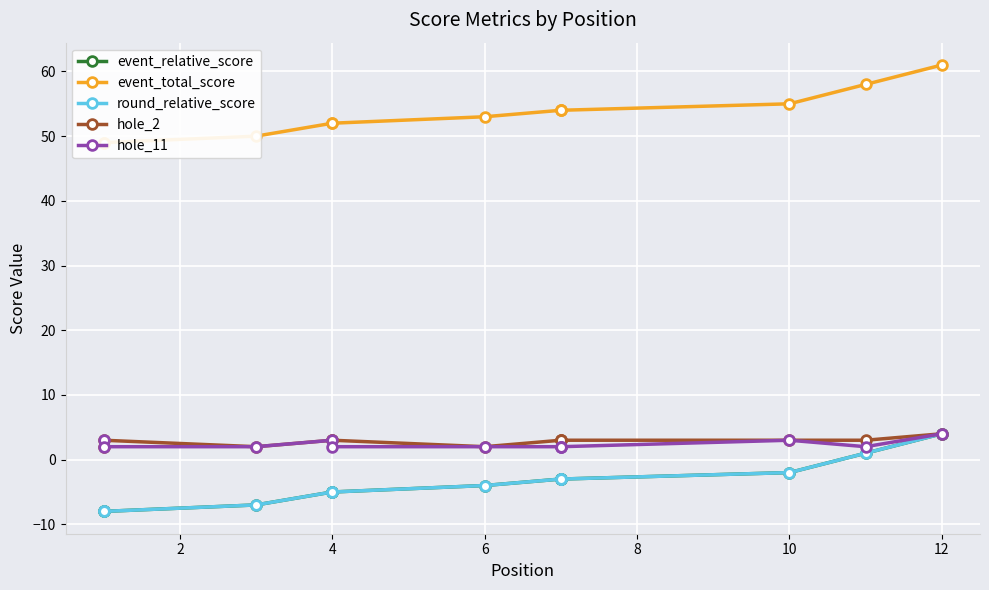

What are all the series names shown in the legend?

event_relative_score, event_total_score, round_relative_score, hole_2, hole_11